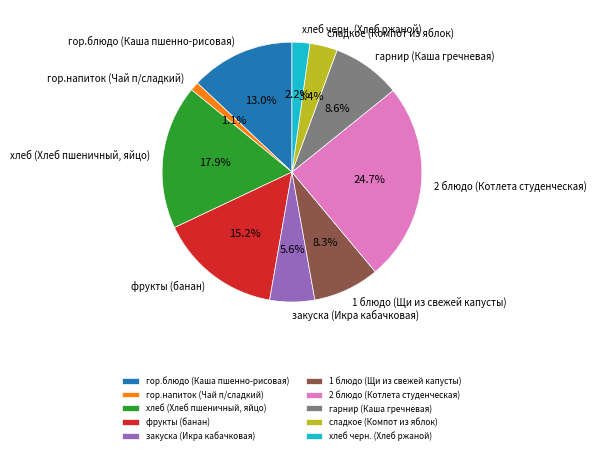

Which category has the smallest portion of the pie?

гор.напиток (Чай п/сладкий)